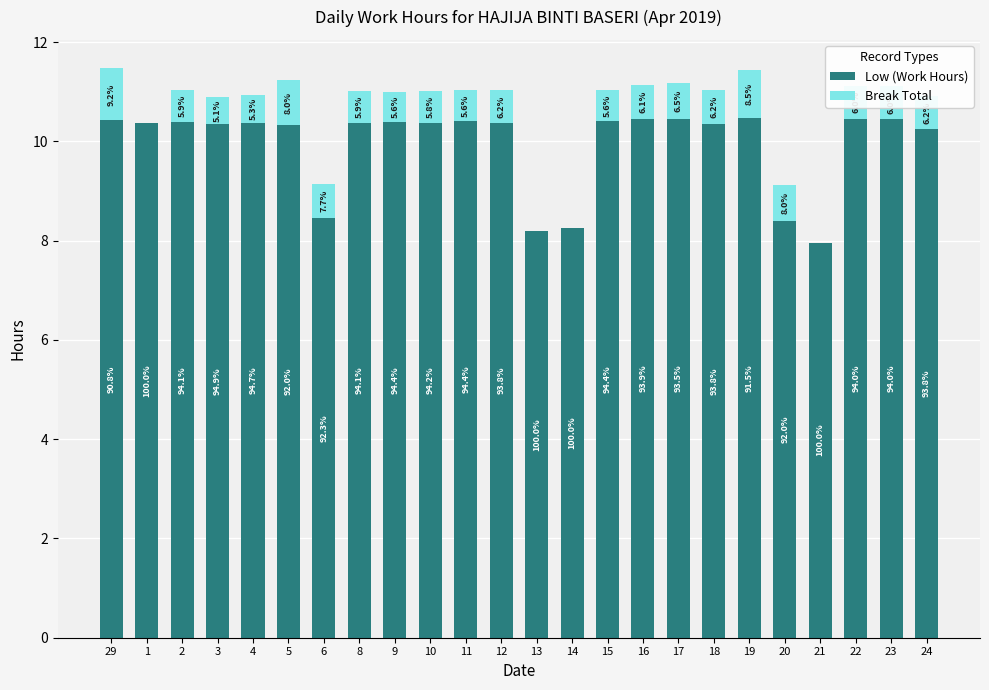

What position from the left is 18?

18